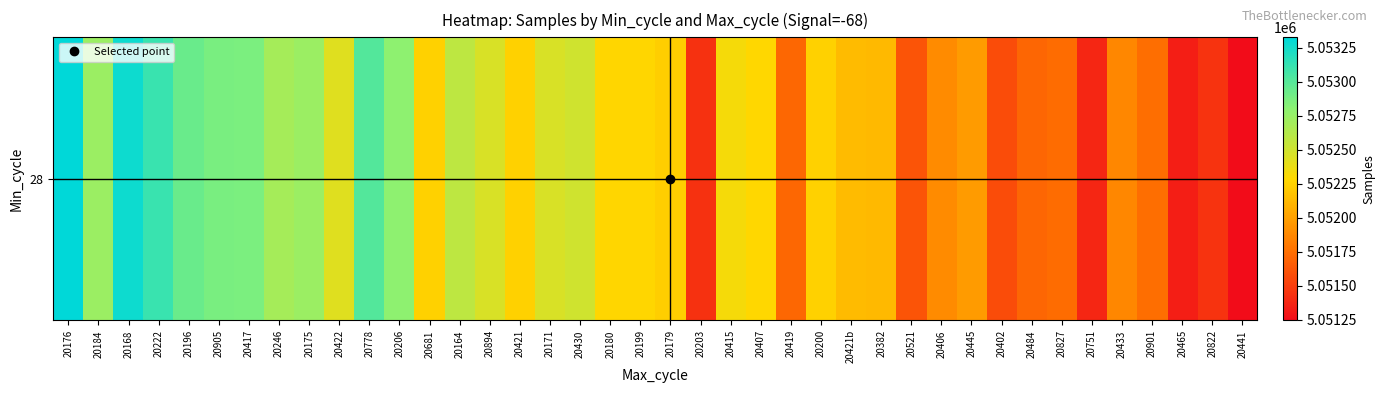

Approximately how many times larger is the value at 20822 compared to 20894?

1.0